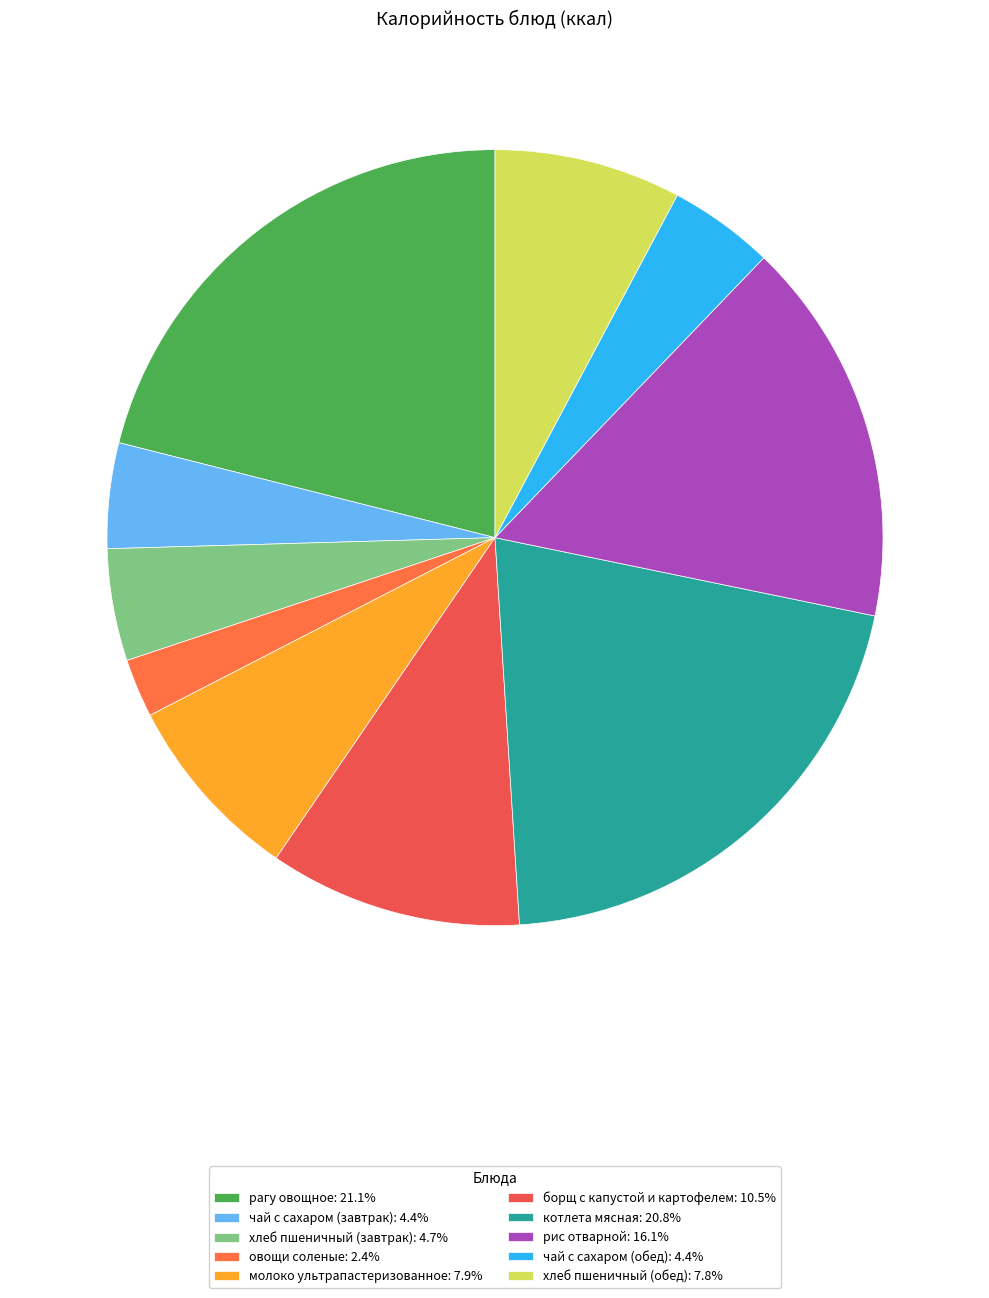

Is the sum of чай с сахаром (обед) and борщ с капустой и картофелем greater than half?

No